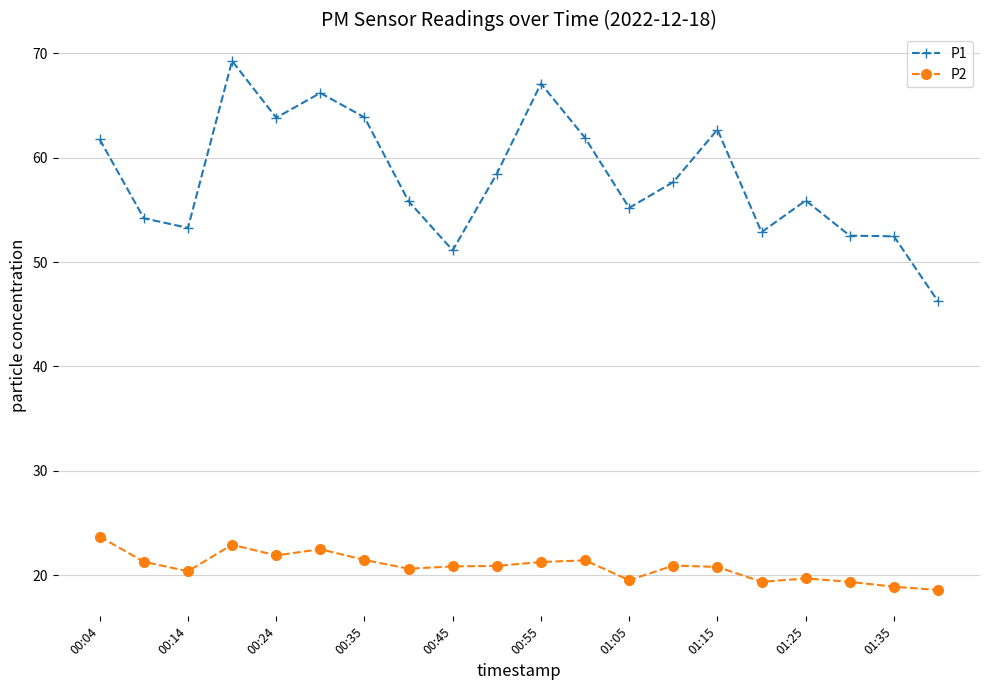

What is the minimum value shown in the chart?

18.6